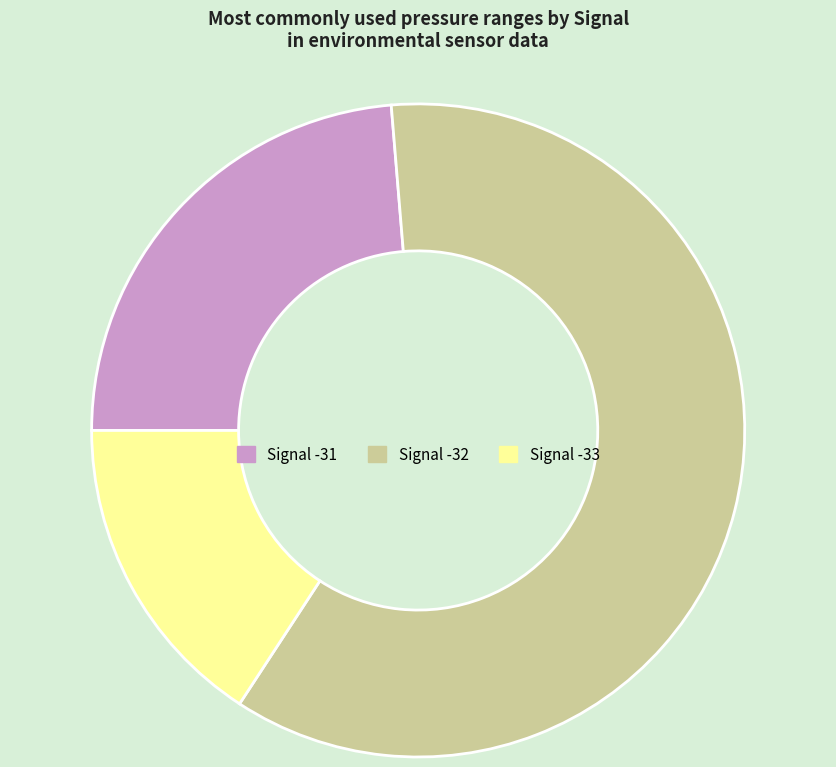

Is there a majority slice in this chart?

Yes